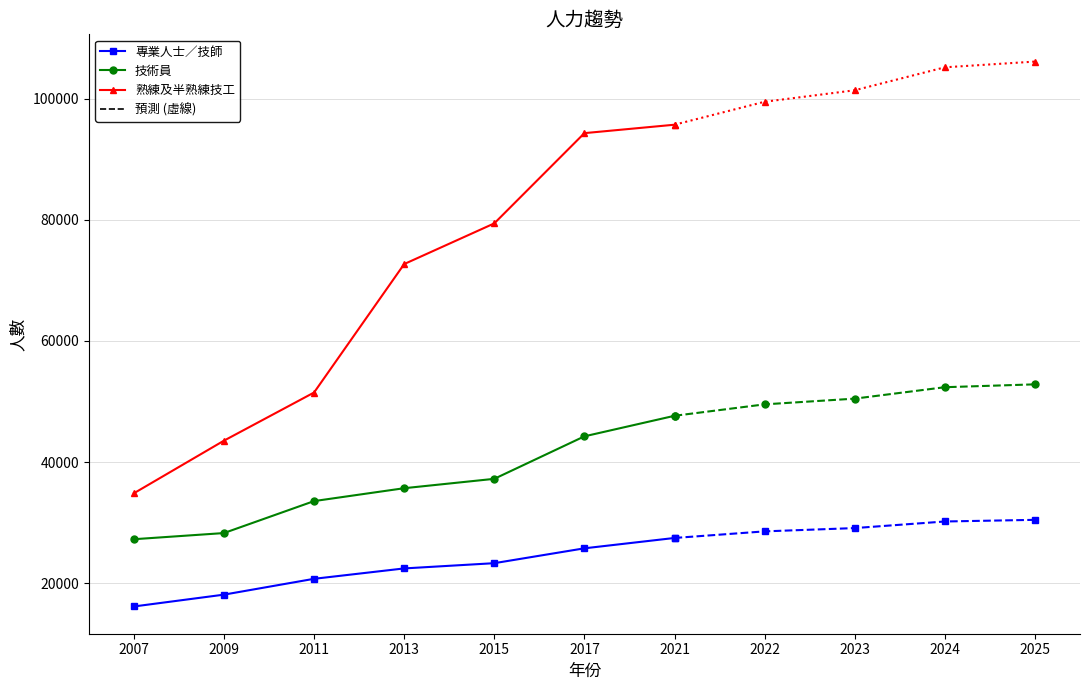

Which series changed the most between 2023 and 2024?

熟練及半熟練技工